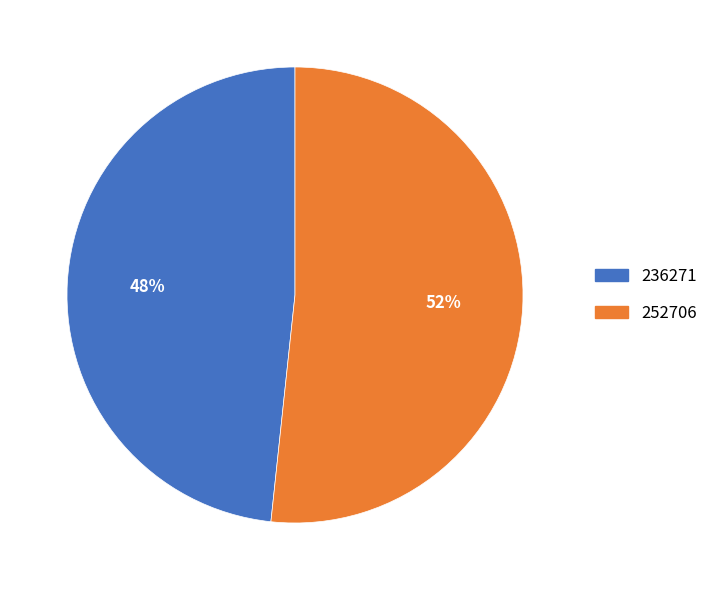

Combined, do 236271 and 252706 account for over 50%?

Yes